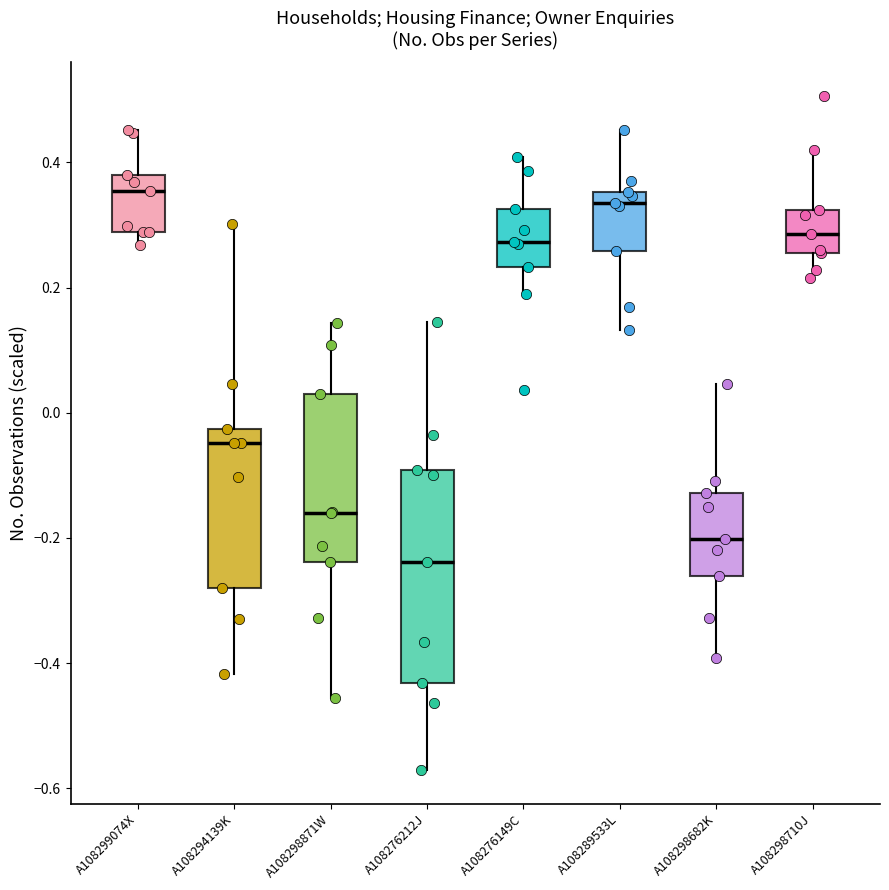

Which box is the tallest, from its lower edge to its upper edge?

A108276212J